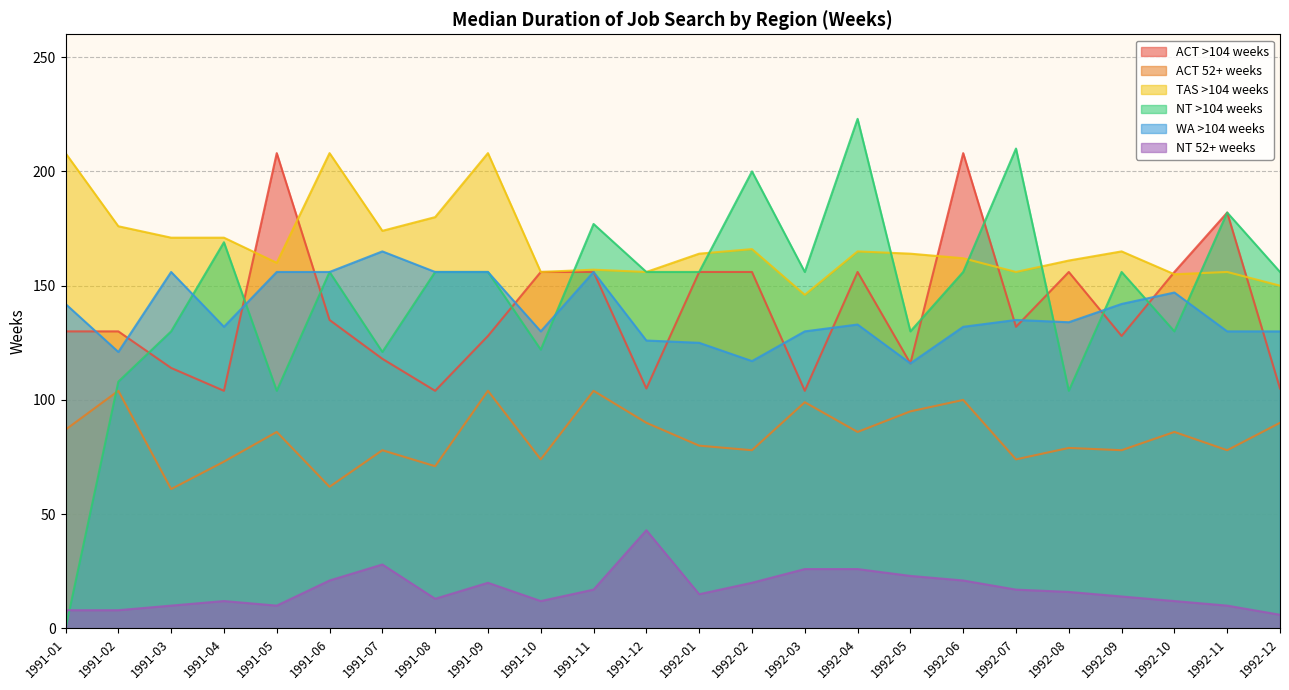

Which series has the widest spread of values?

NT >104 weeks